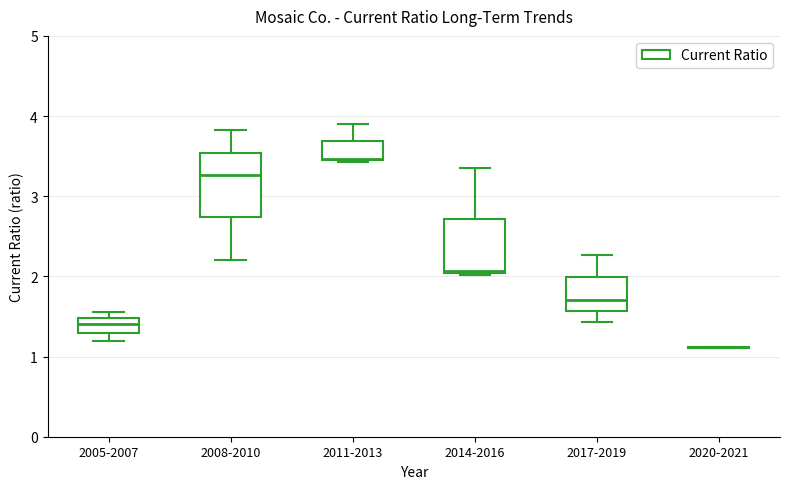

Where is the lower edge of the box for 2017-2019 on the y-axis? The values are not printed on the chart, so give them approximately, as read against the axis.

1.6